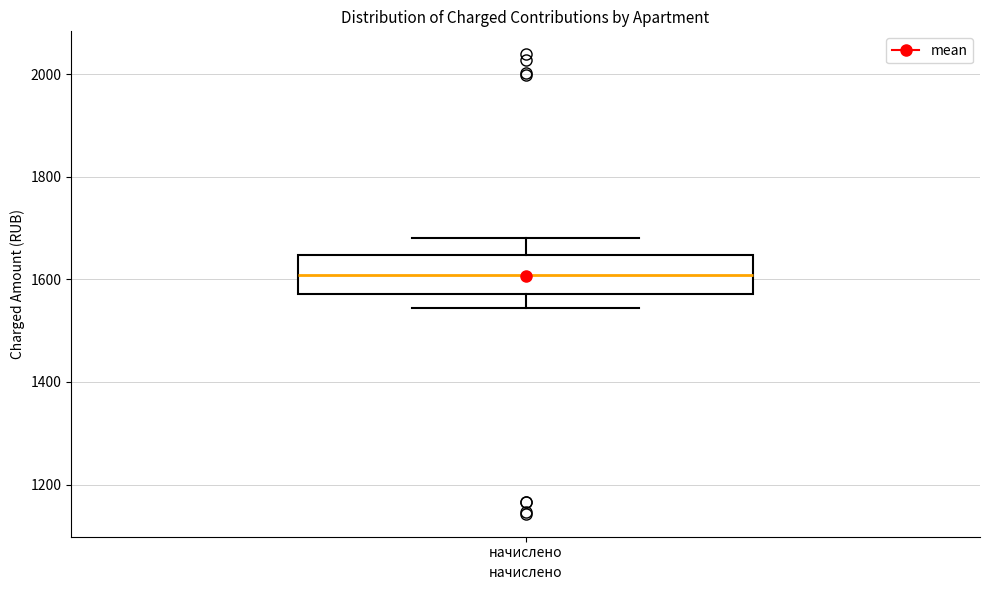

Read this box plot against the y-axis: the position of the median line, the range covered by the box, and the ends of both whiskers. The values are not printed on the chart, so give them approximately, as read against the axis.

median 1600, box 1580 to 1640, whiskers 1540 to 1680